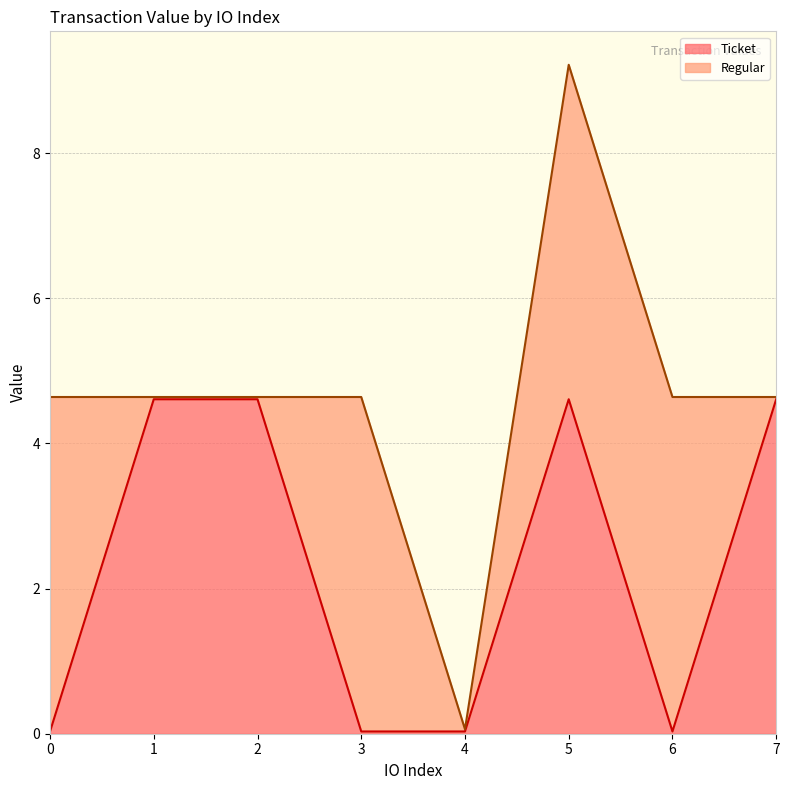

At which label does the data first exceed 4?

1